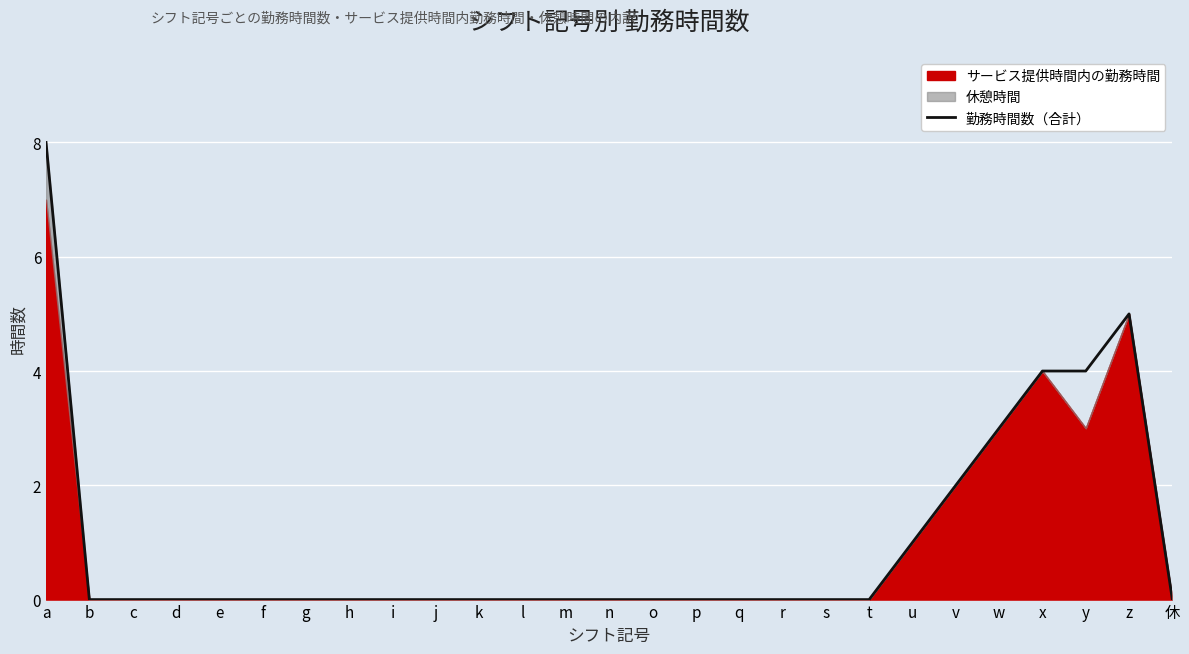

The value at j is -3. True or false?

False